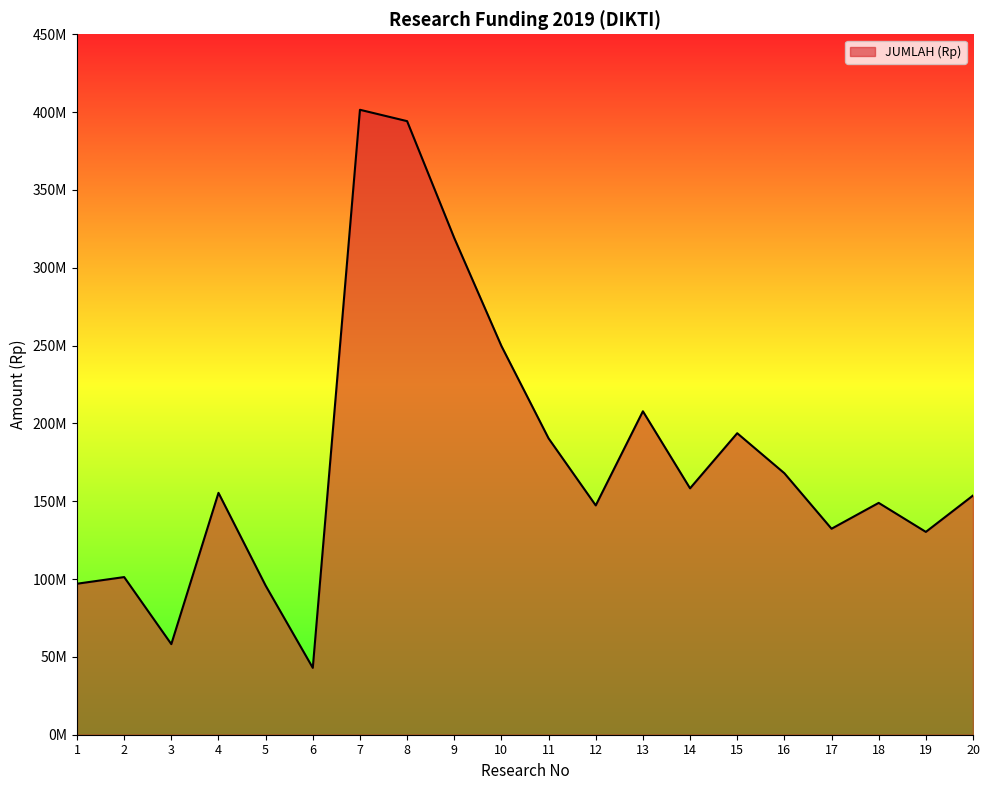

Rank the categories by value from highest to lowest.

7, 8, 9, 10, 13, 15, 11, 16, 14, 4, 20, 18, 12, 17, 19, 2, 1, 5, 3, 6